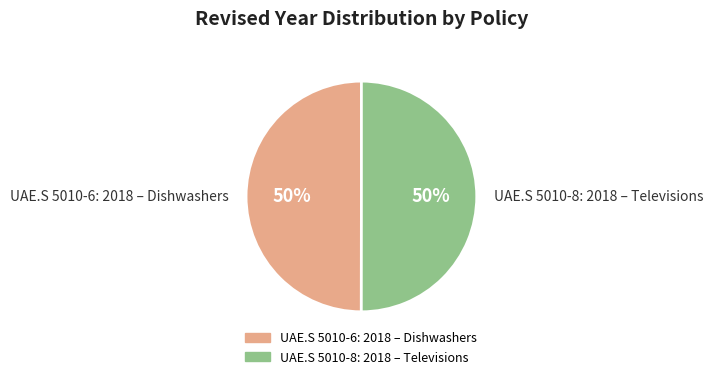

To the nearest percent, what is the combined percentage of UAE.S 5010-8: 2018 – Televisions and UAE.S 5010-6: 2018 – Dishwashers?

100%